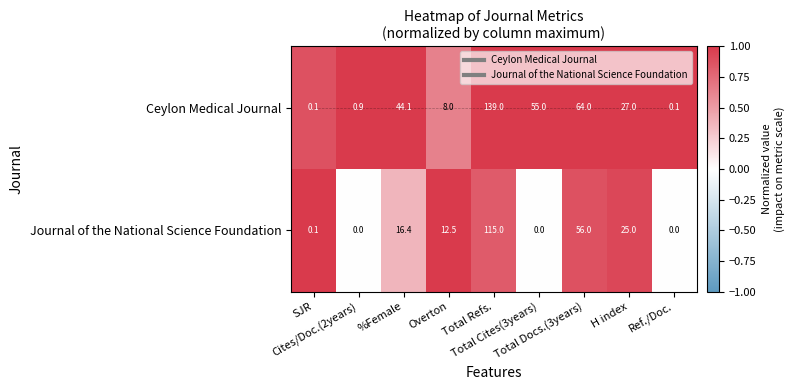

What is the average value of the Ceylon Medical Journal series?

37.6